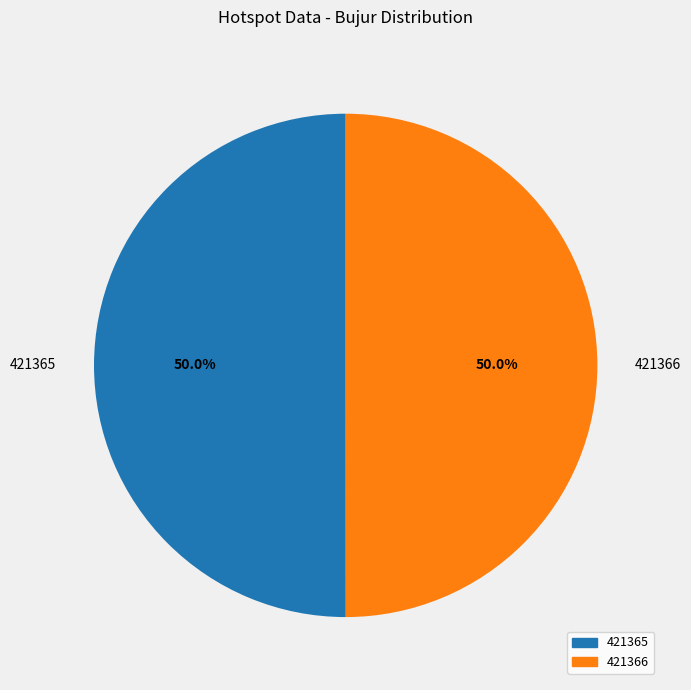

To the nearest percent, what is the average slice percentage?

50%